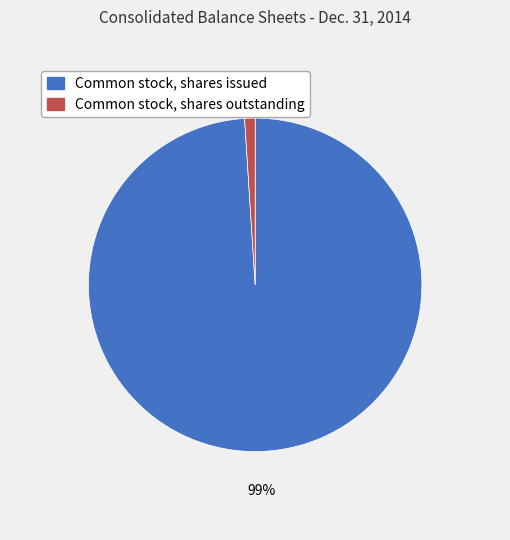

Is it true that Common stock, shares issued is 92% of the pie?

False